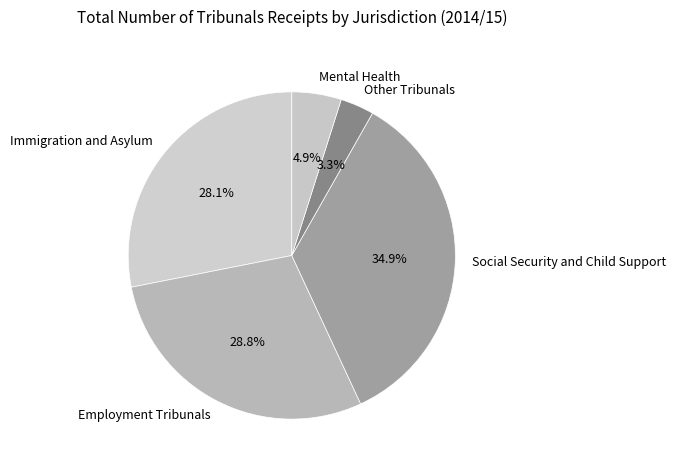

What percentage is the Mental Health slice, to the nearest percent?

5%